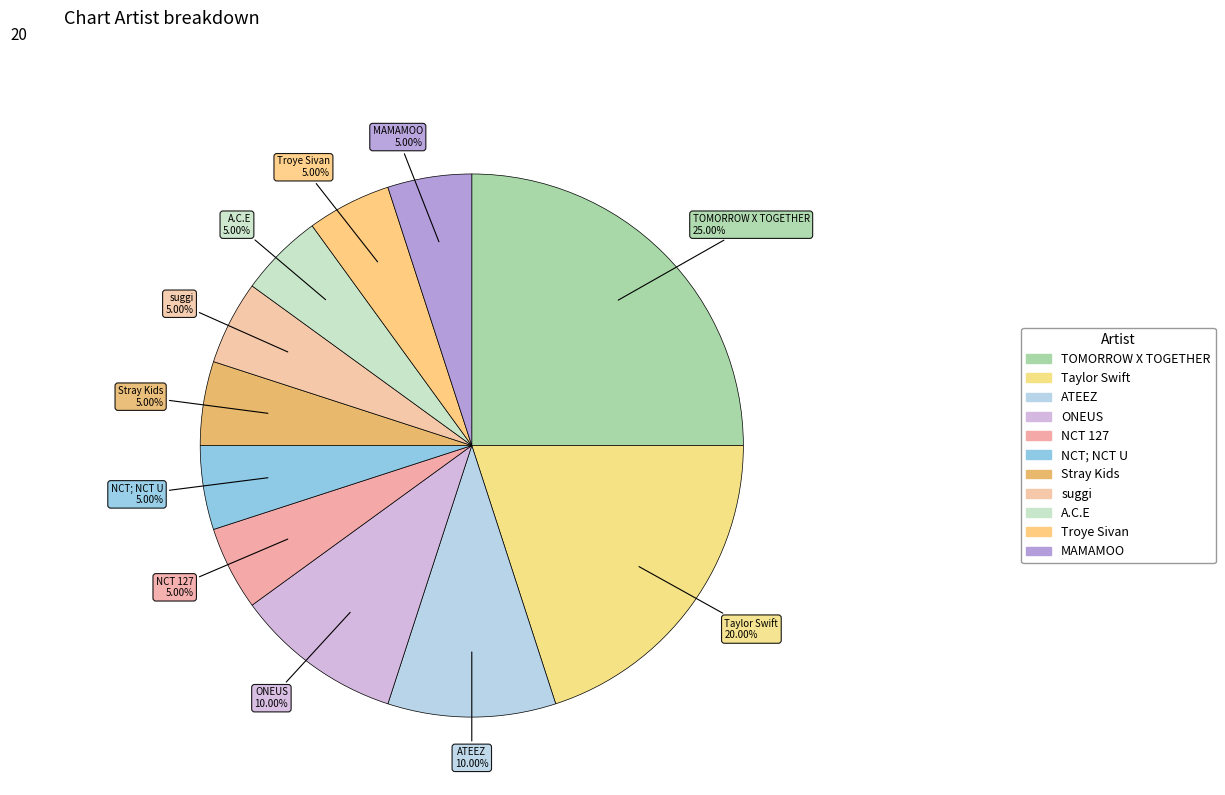

How many slices are in this pie chart?

11